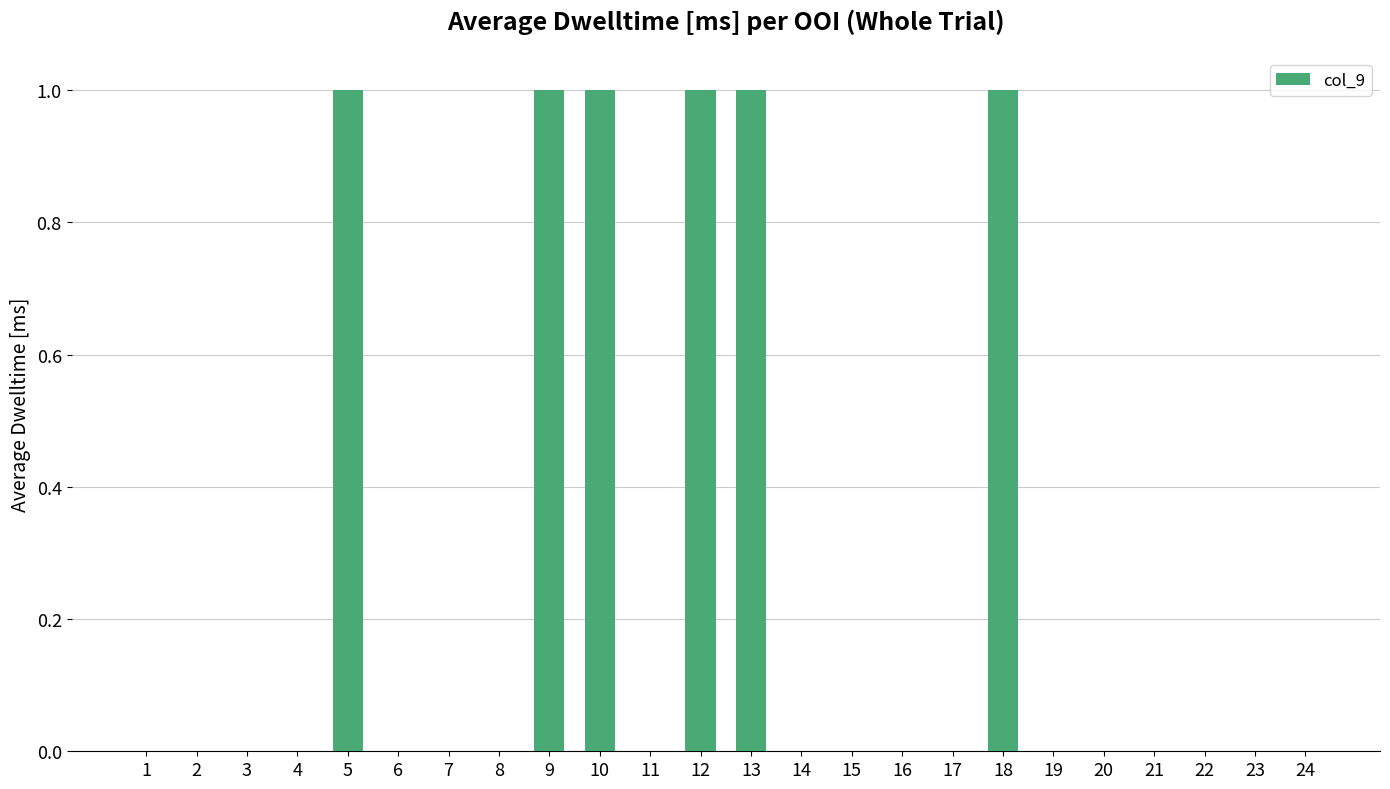

Reading left to right, list all the values displayed in this chart.

1=0	2=0	3=0	4=0	5=1	6=0	7=0	8=0	9=1	10=1	11=0	12=1	13=1	14=0	15=0	16=0	17=0	18=1	19=0	20=0	21=0	22=0	23=0	24=0